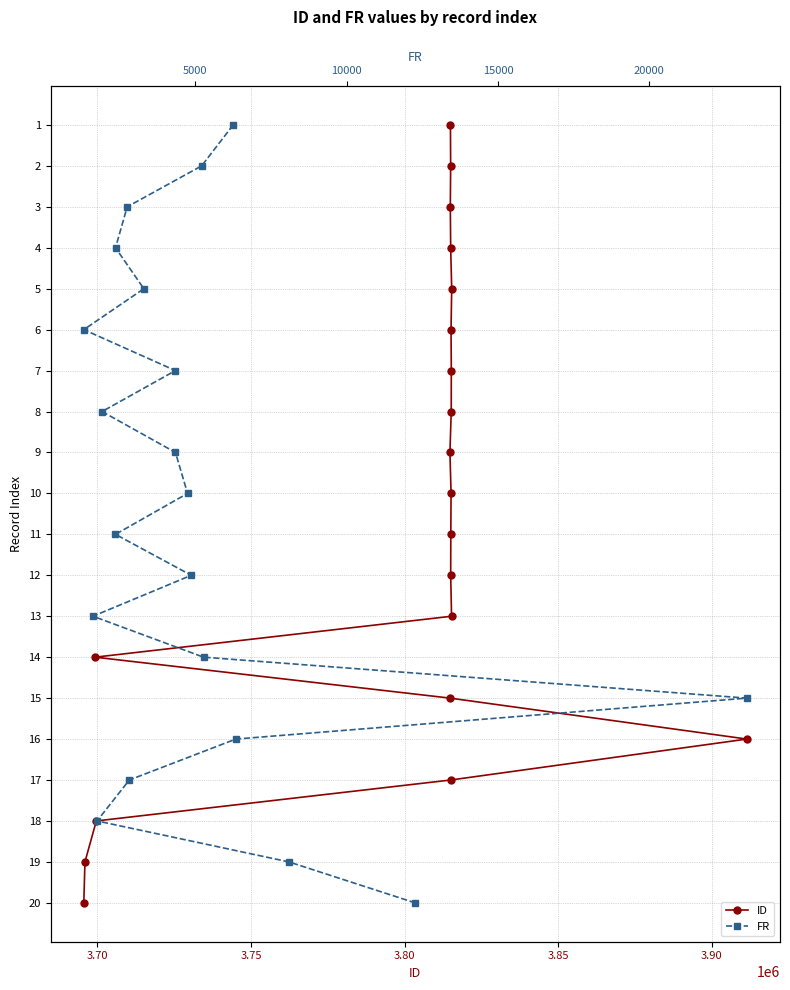

How many positive values does the FR series have?

19